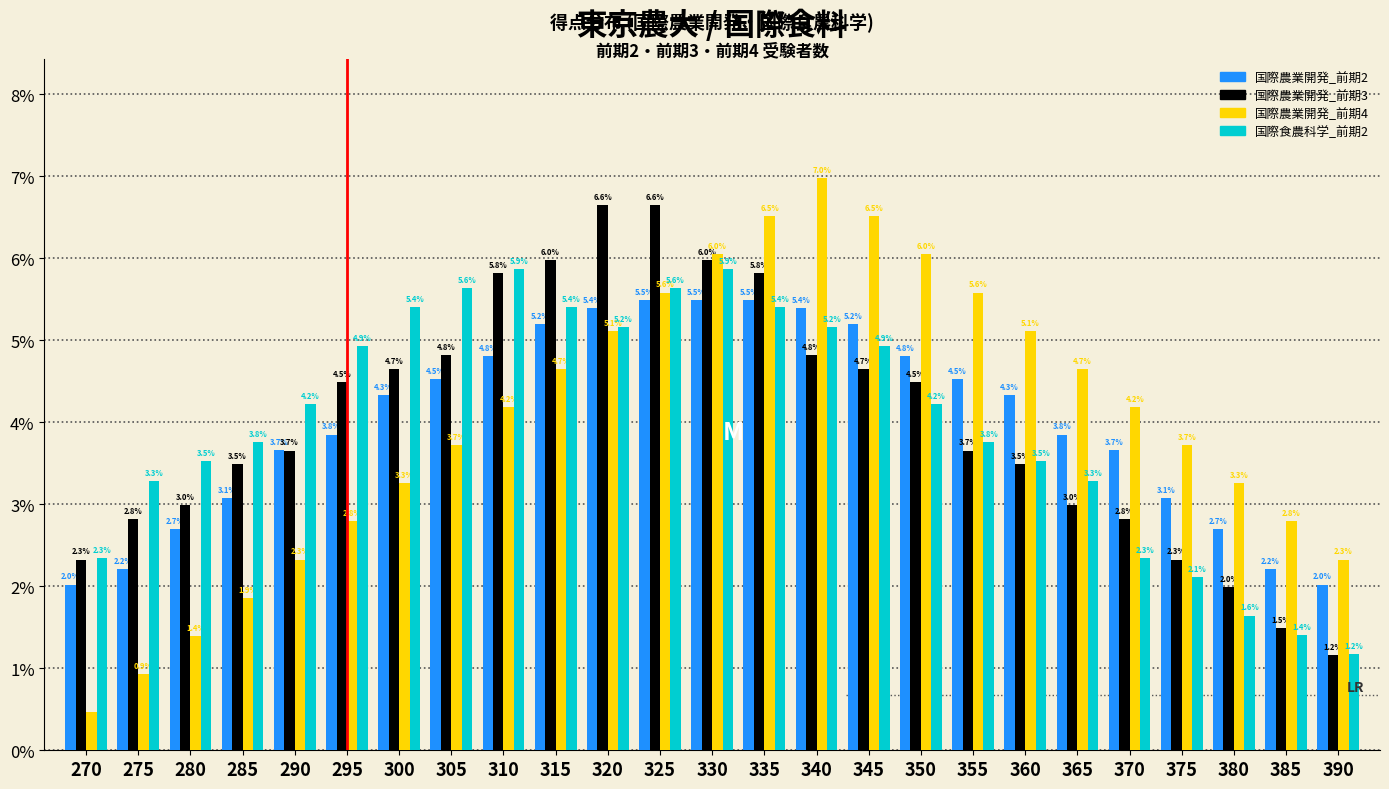

What is the average value of the 国際農業開発_前期2 series?

4.0